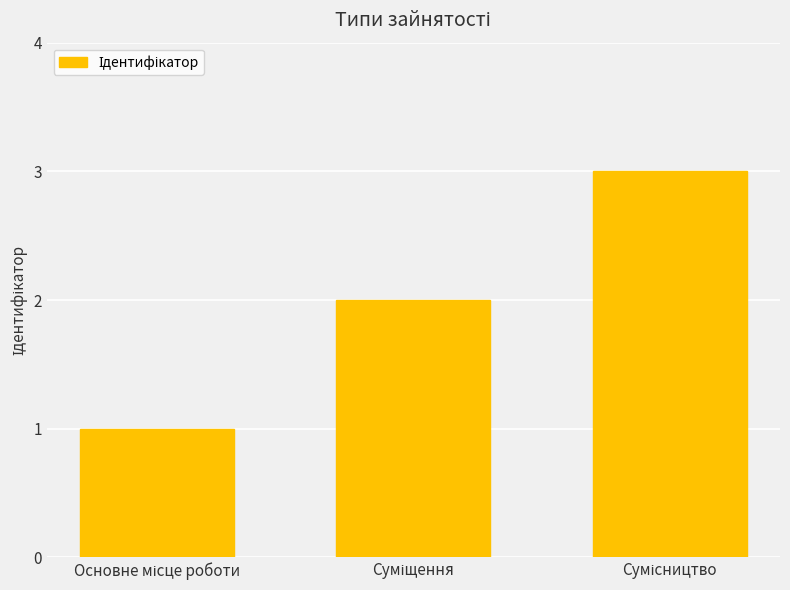

Count the values in the range 1 to 3.

3